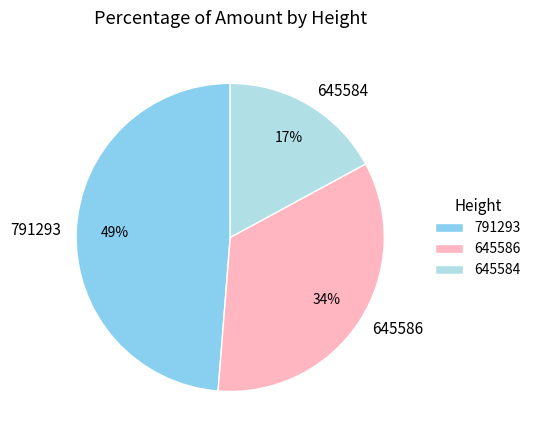

True or false: 791293 accounts for 49% of the total.

True